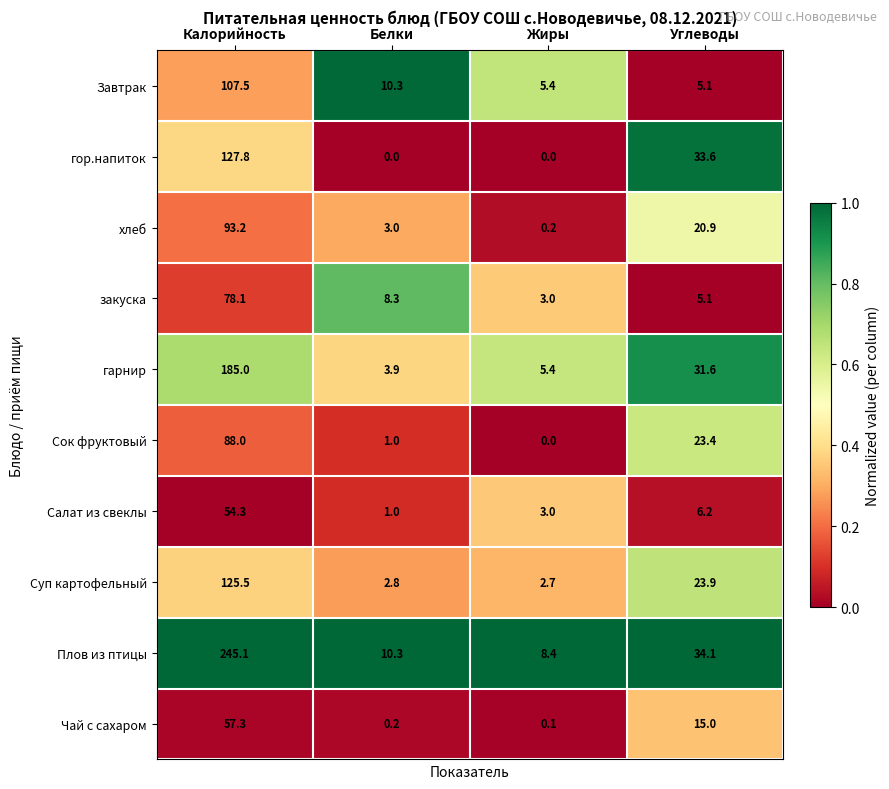

At which category does the chart reach its peak across all series?

Калорийность